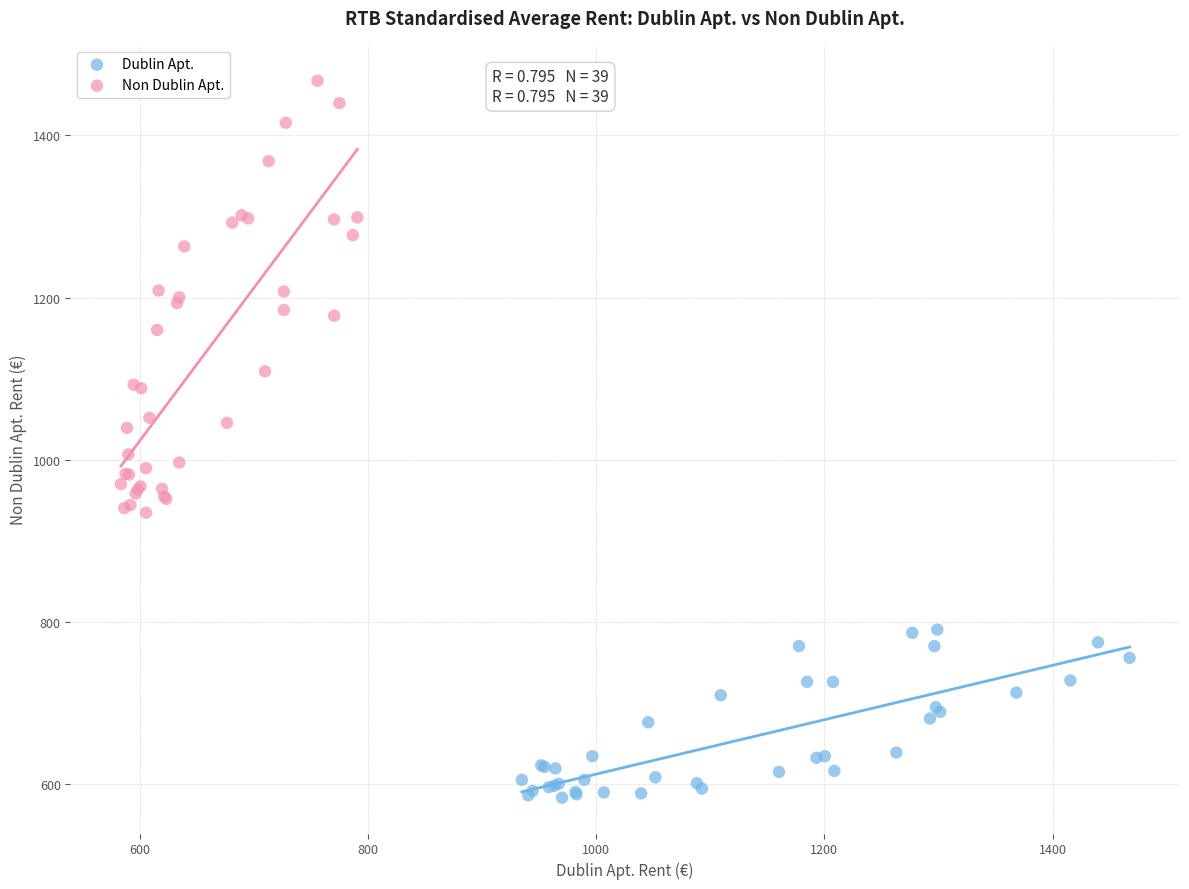

Which series has the largest Y range (max minus min)?

Non Dublin Apt.